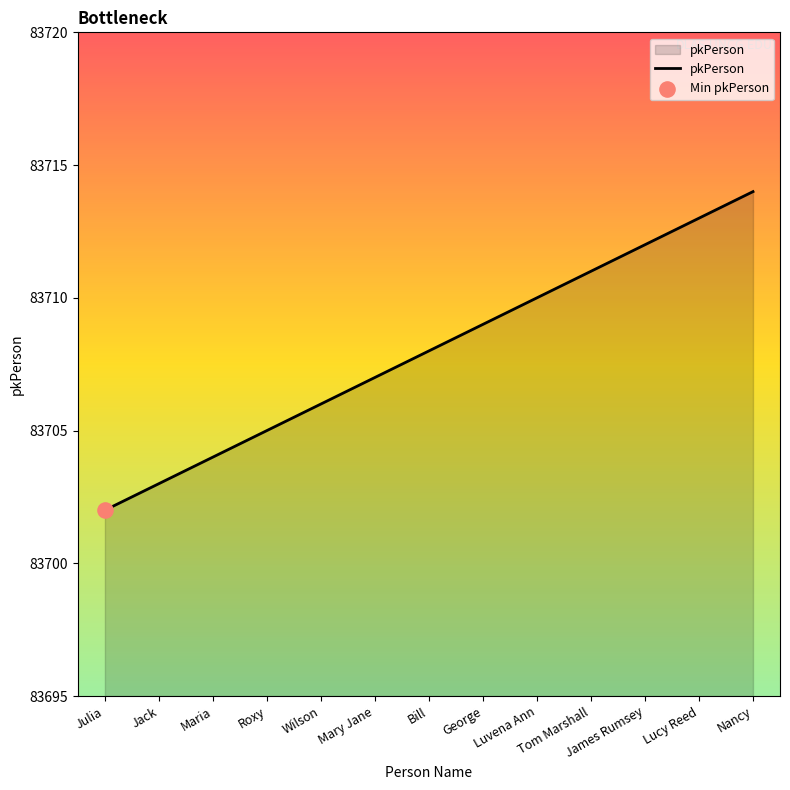

Approximately how many times larger is the value at Bill compared to Jack?

1.0